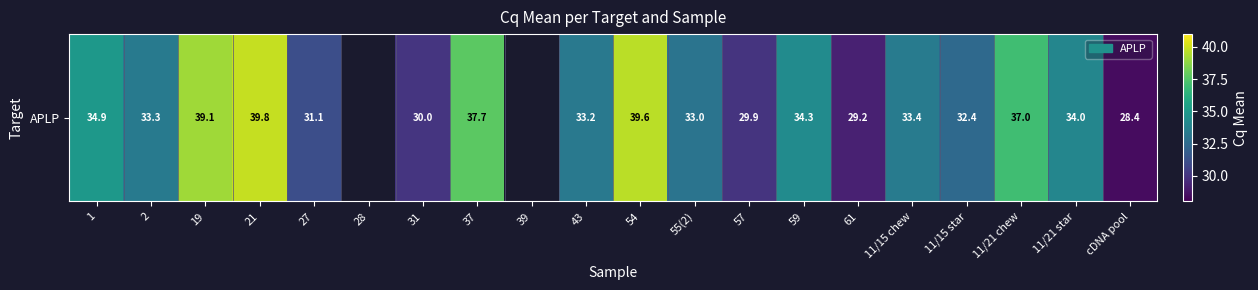

What is the ratio of the value at 37 to the value at 2?

1.1